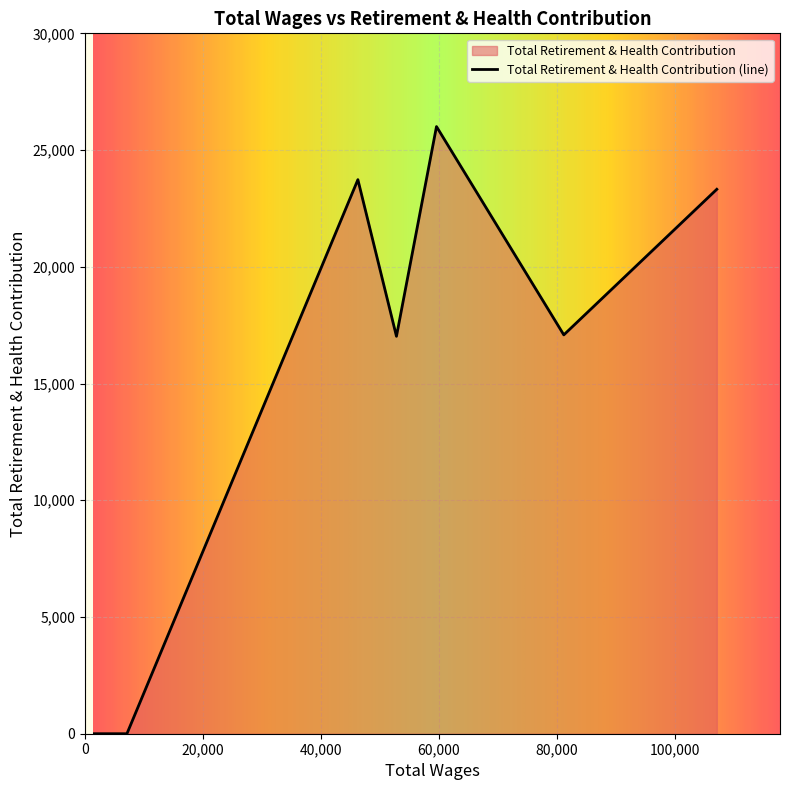

Between 1605.0 and 107094.0, which is larger?

107094.0